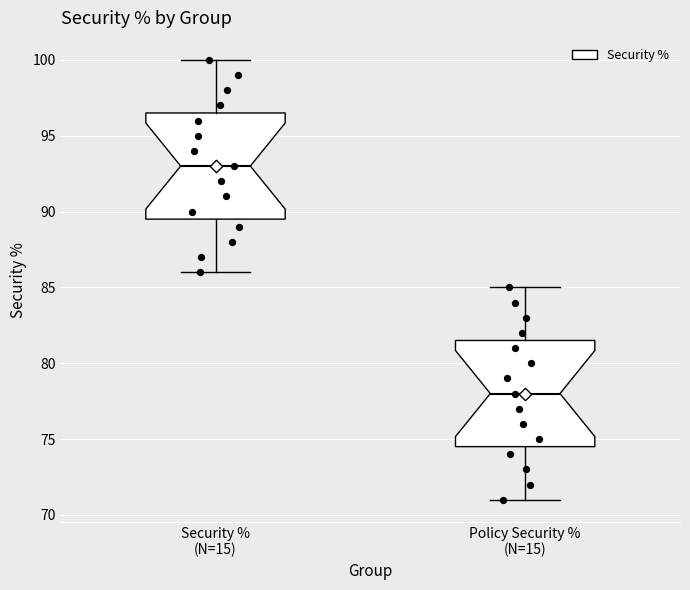

Which box's median line is the highest?

Security % (N=15)